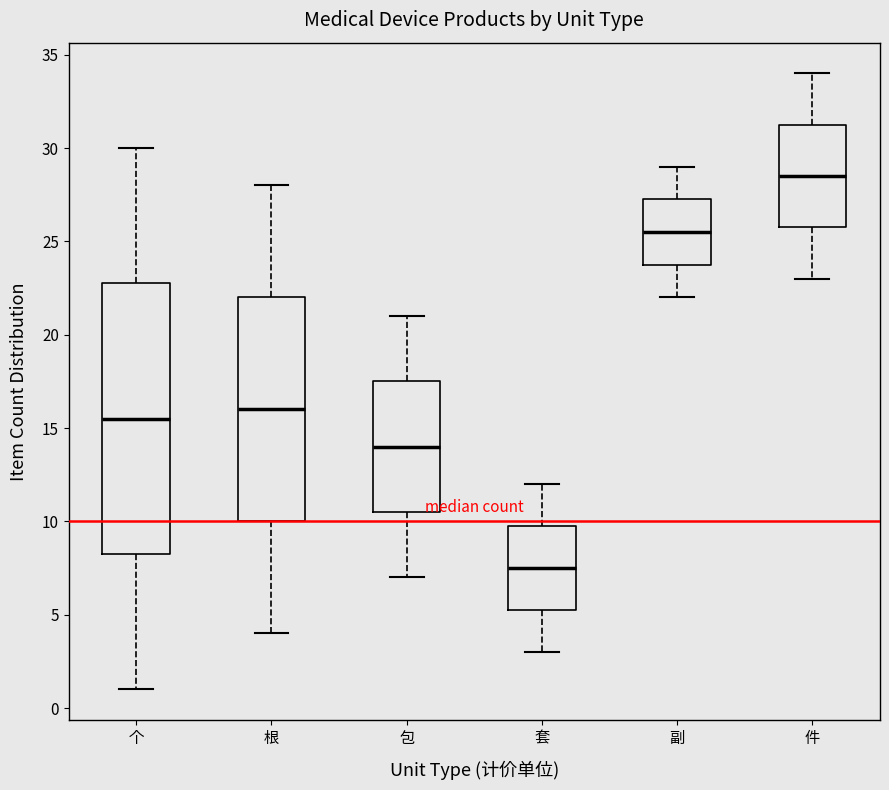

Reading left to right, read every box against the y-axis: the position of its median line, the range the box covers, and the ends of its whiskers. The values are not printed on the chart, so give them approximately, as read against the axis.

个: median 15.5, box 8.5 to 23.0, whiskers 1.0 to 30.0
根: median 16.0, box 10.0 to 22.0, whiskers 4.0 to 28.0
包: median 14.0, box 10.5 to 17.5, whiskers 7.0 to 21.0
套: median 7.5, box 5.5 to 10.0, whiskers 3.0 to 12.0
副: median 25.5, box 24.0 to 27.5, whiskers 22.0 to 29.0
件: median 28.5, box 26.0 to 31.5, whiskers 23.0 to 34.0